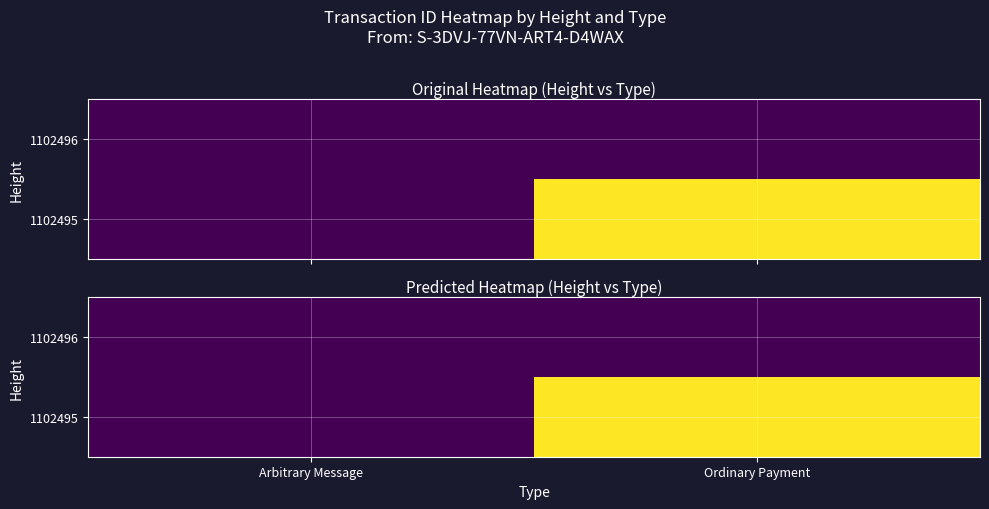

Rank the series by their average value, from lowest to highest.

1102496, 1102495